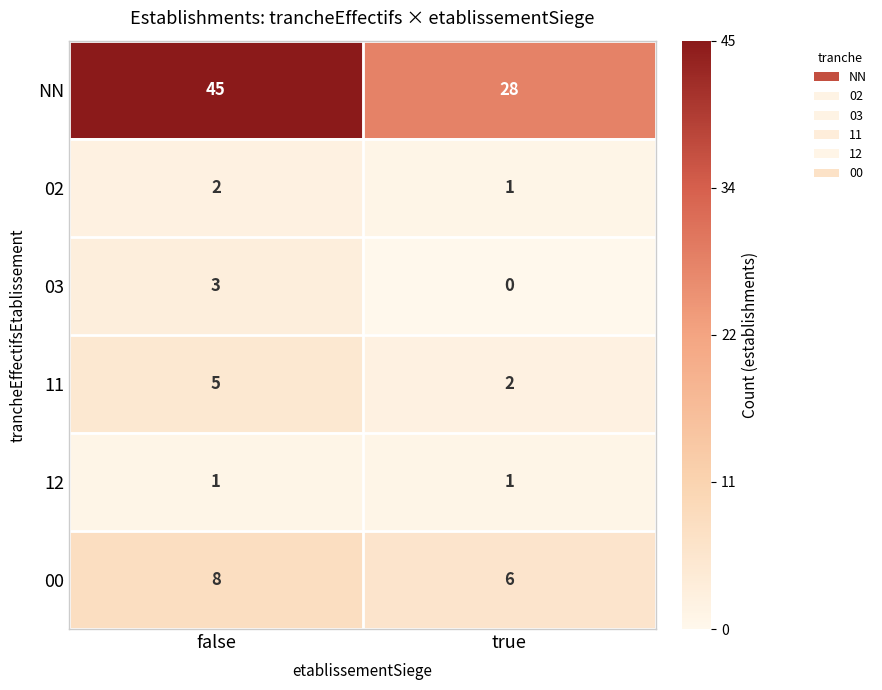

Reading left to right, extract all data points from this chart.

NN: false=45	true=28
02: false=2	true=1
03: false=3	true=0
11: false=5	true=2
12: false=1	true=1
00: false=8	true=6